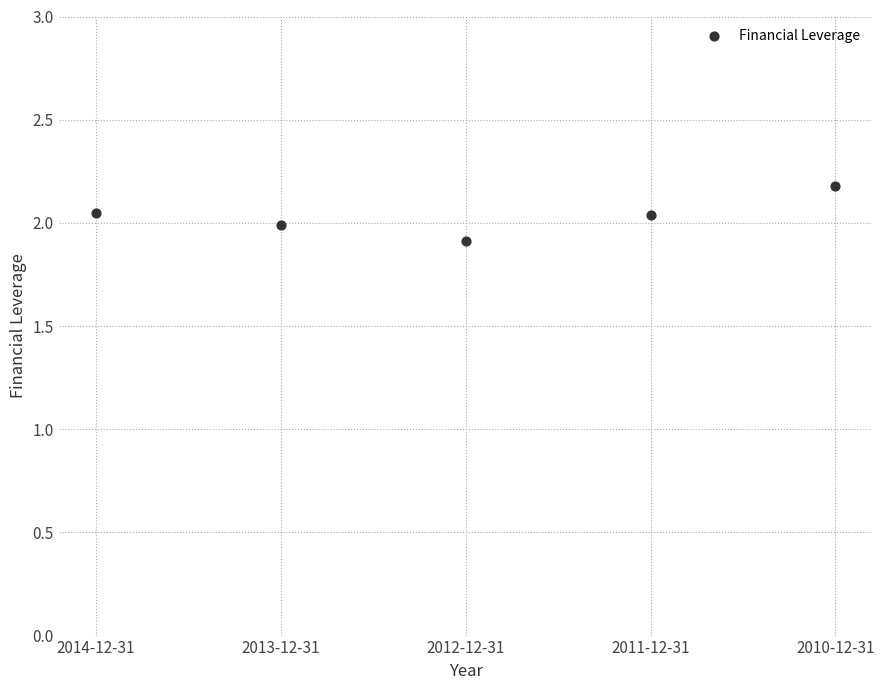

What is the range of Y values (max minus min)?

0.3